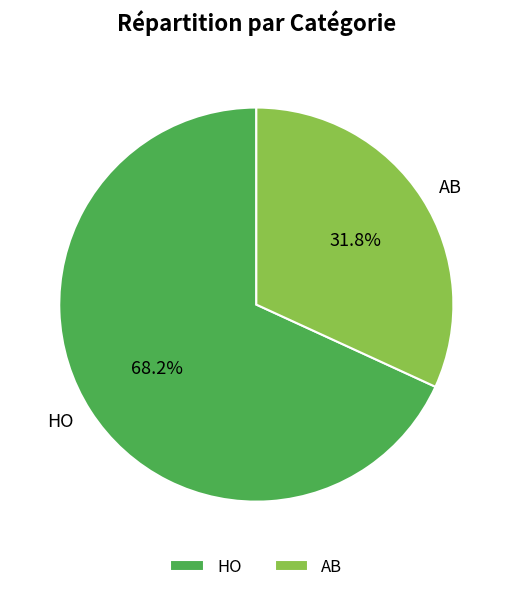

What percentage do HO and AB together represent?

100.0%